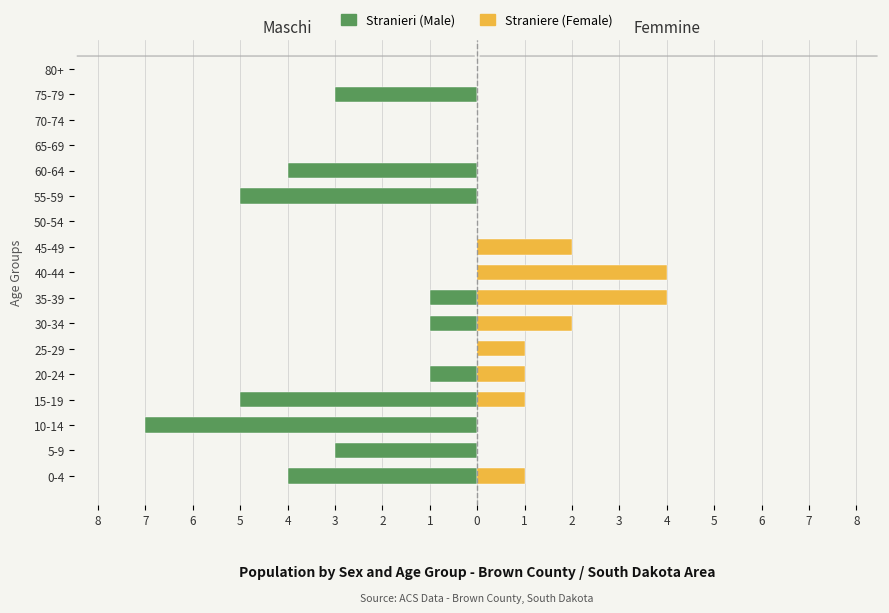

Does the chart contain stacked bars?

No